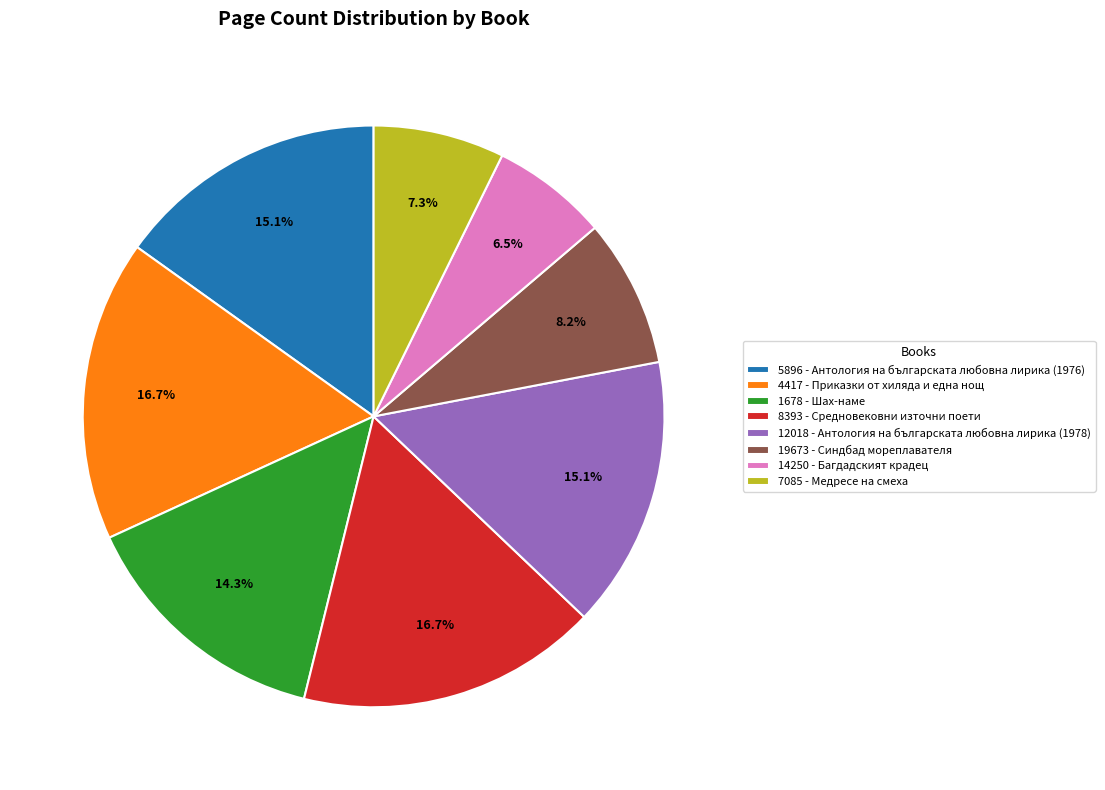

Count the number of slices in the pie.

8